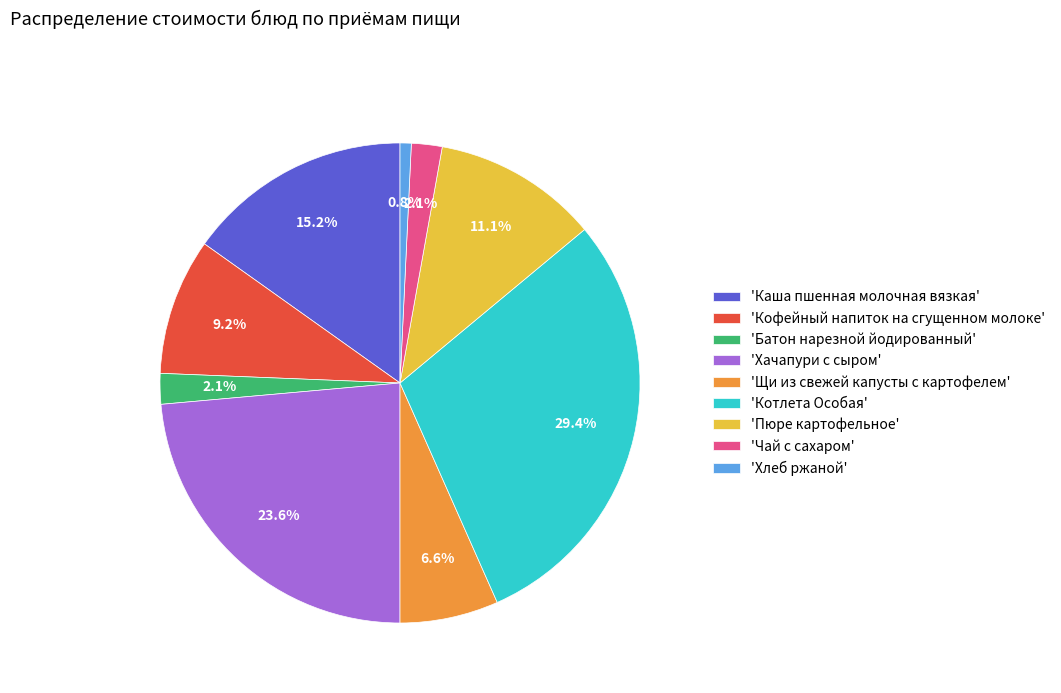

Which category has the smallest portion of the pie?

'Хлеб ржаной'